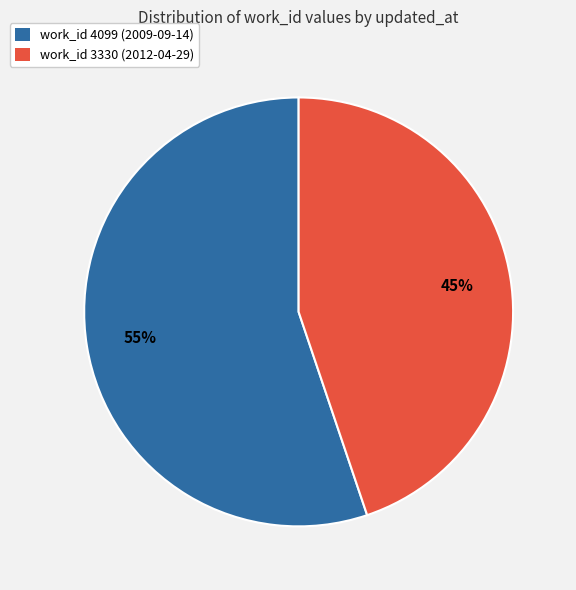

Which slice is the smallest?

work_id 3330 (2012-04-29)